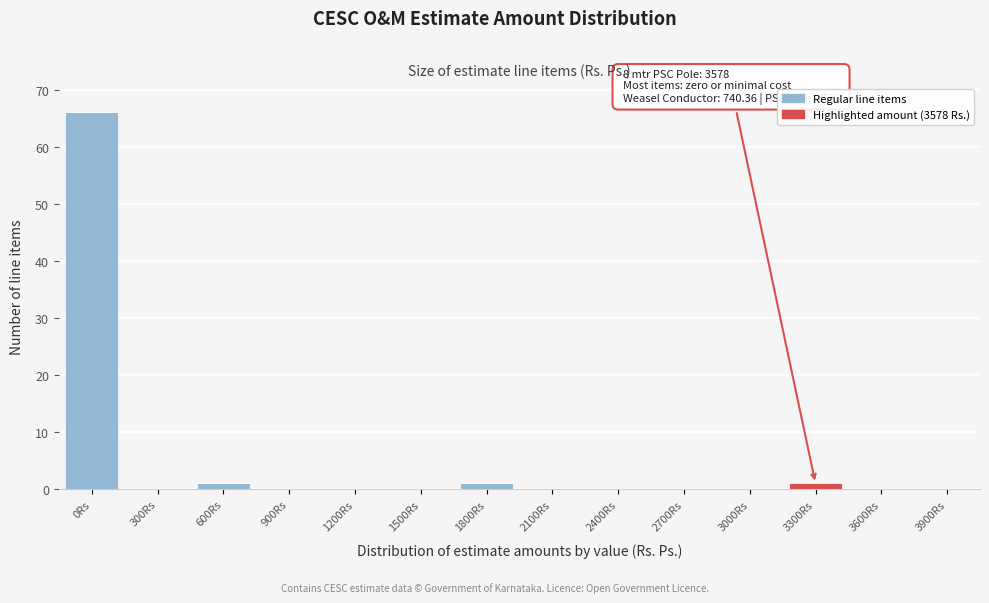

Reading right to left, what are the values for line items?

3900Rs=0	3600Rs=0	3300Rs=0	3000Rs=0	2700Rs=0	2400Rs=0	2100Rs=0	1800Rs=1	1500Rs=0	1200Rs=0	900Rs=0	600Rs=1	300Rs=0	0Rs=66